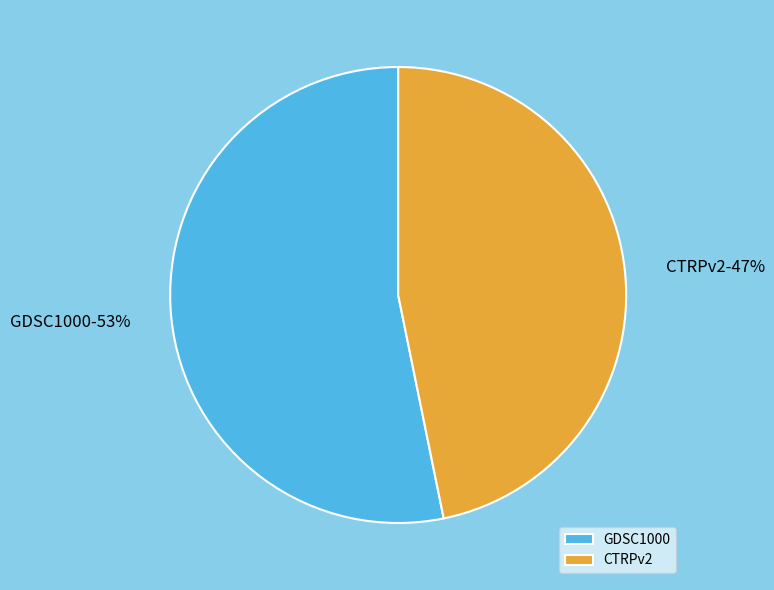

Which has a higher value, CTRPv2 or GDSC1000?

GDSC1000